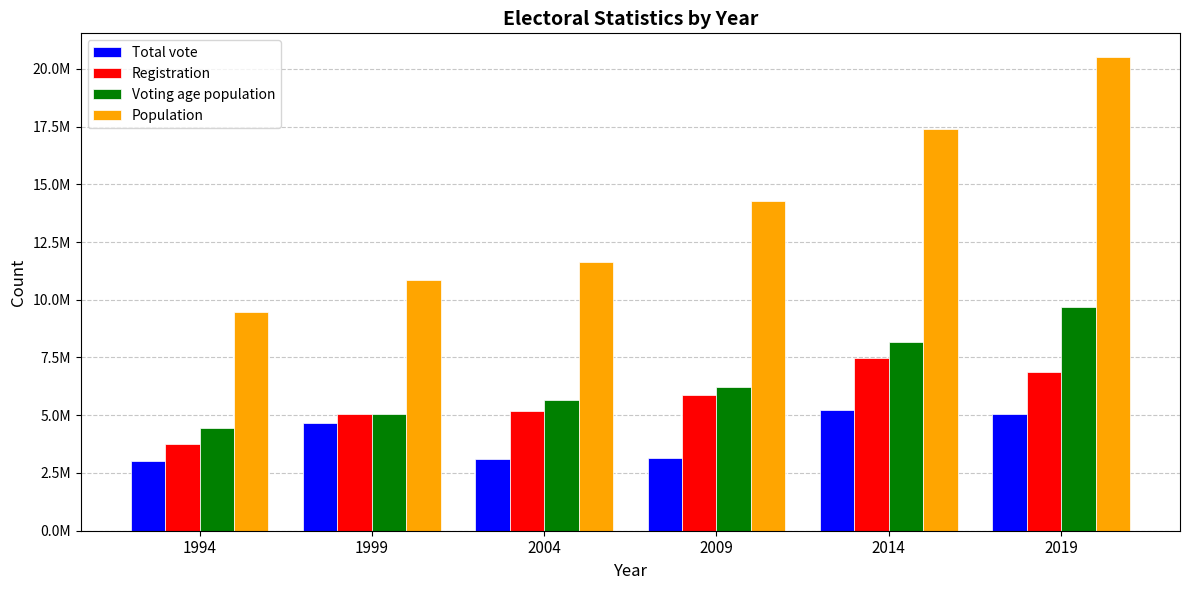

Which series has the widest spread of values?

Population